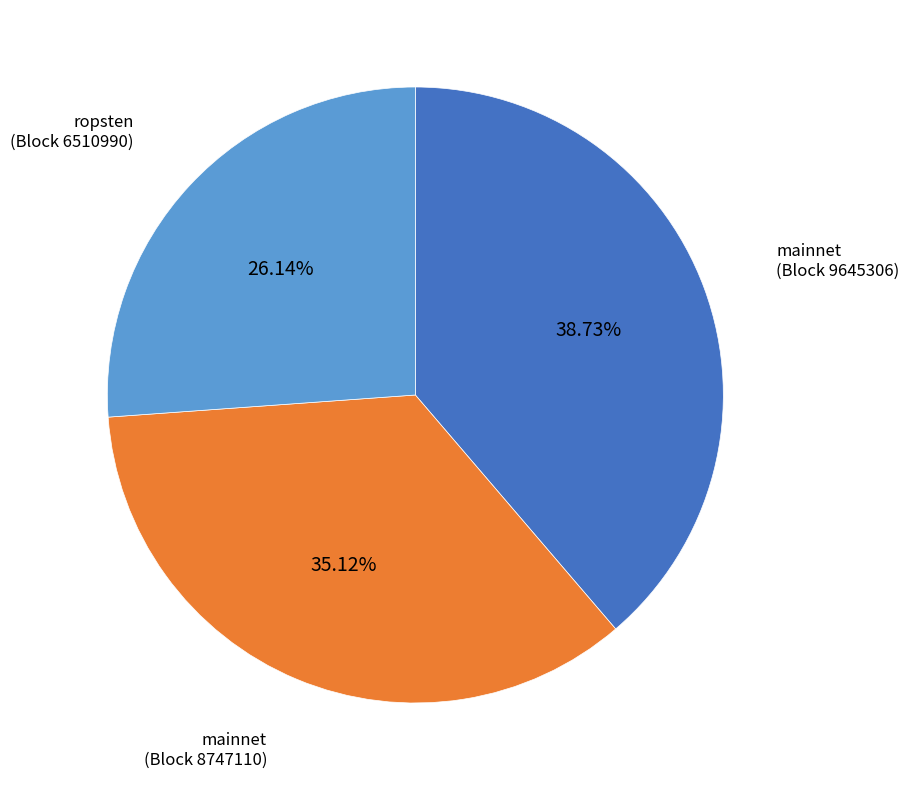

Which slice is the largest?

mainnet (Block 9645306)